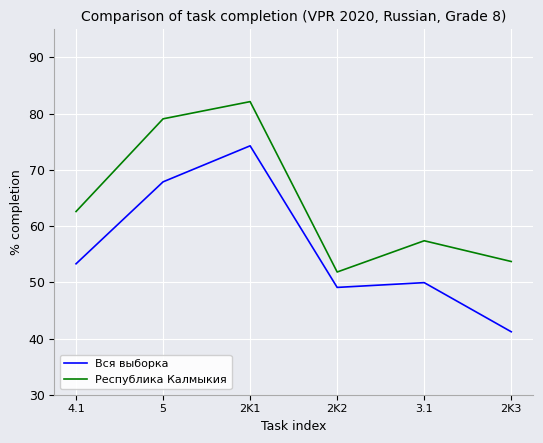

What is the difference between the maximum and minimum values in the Республика Калмыкия series?

30.3